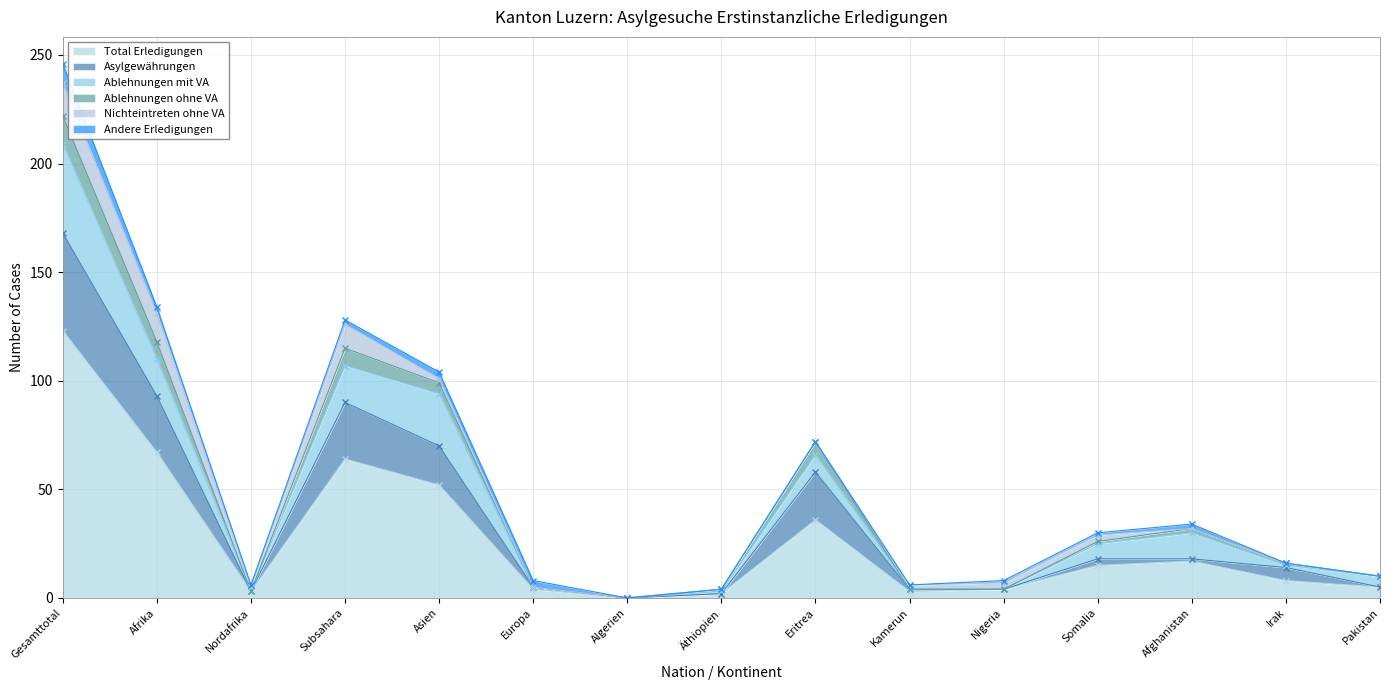

How many categories are shown in the chart?

15